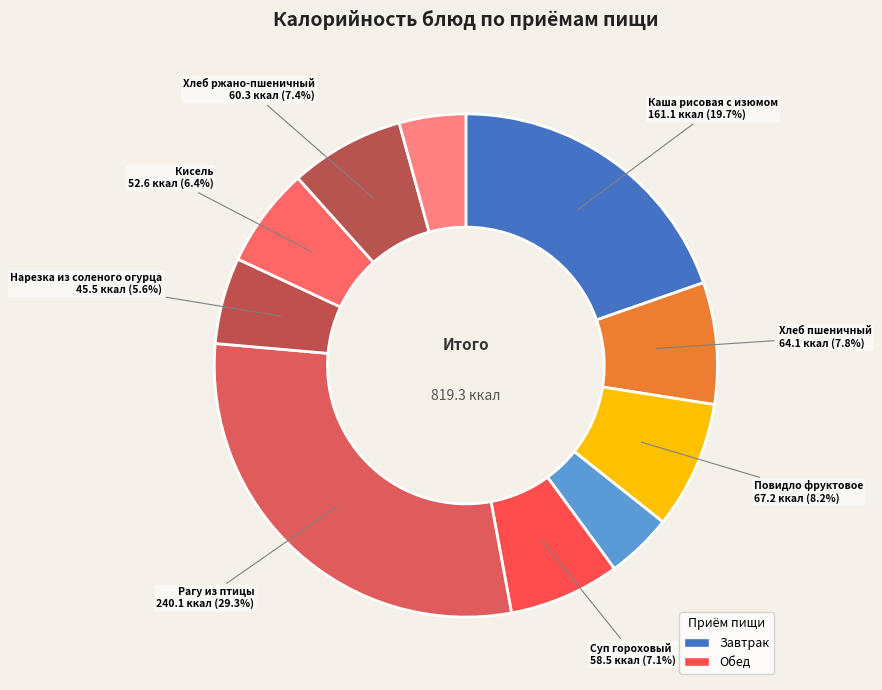

How many segments does this pie chart have?

10